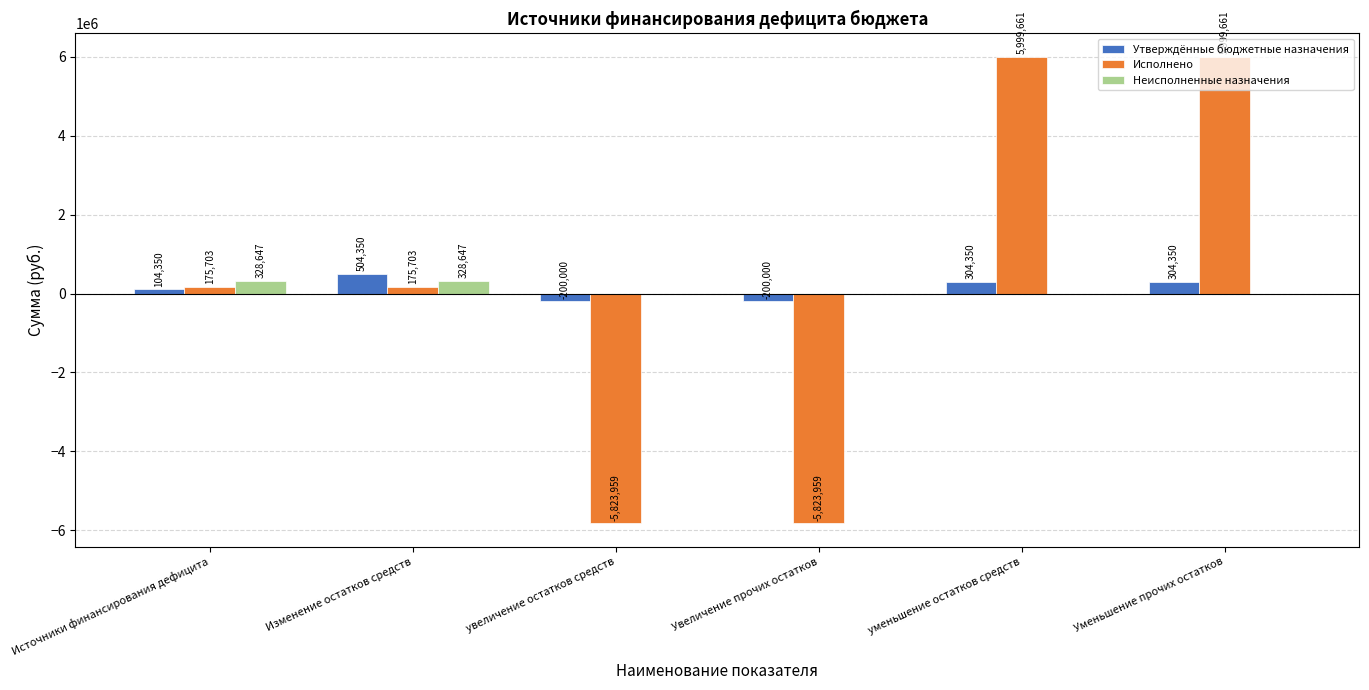

Between Изменение остатков средств and Увеличение прочих остатков, which series saw the biggest shift?

Исполнено